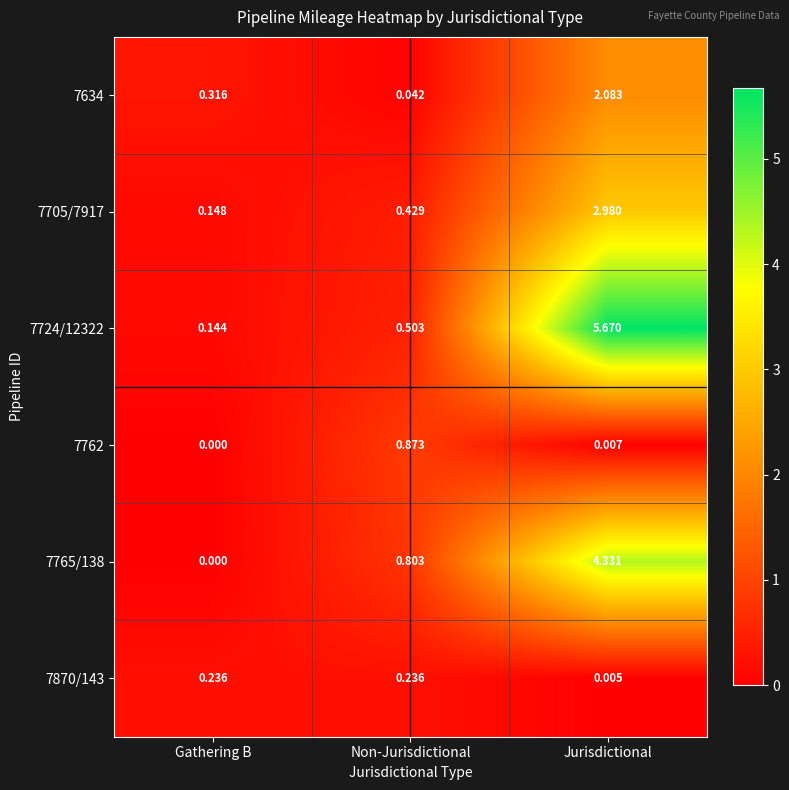

Which label corresponds to the largest value in the chart?

Jurisdictional